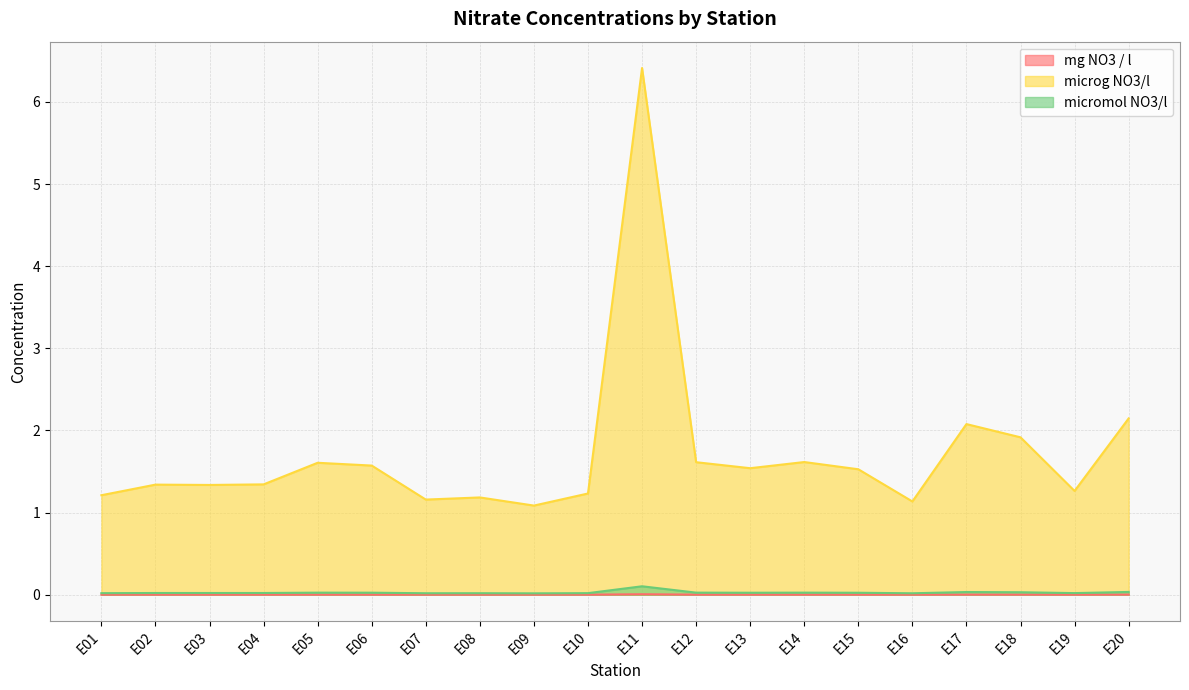

The value of mg NO3 / l at E06 is 0.0. True or false?

False